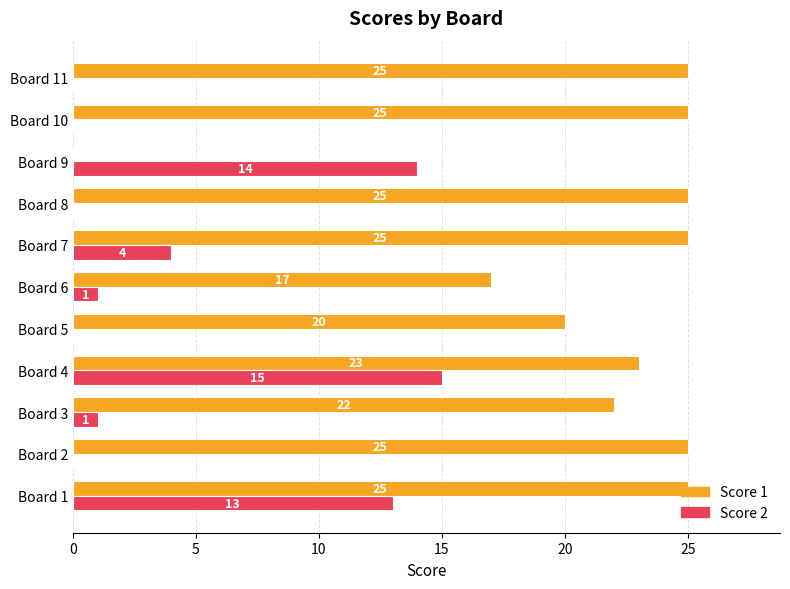

What is the sum of the Score 2 values at Board 5 and Board 7?

4